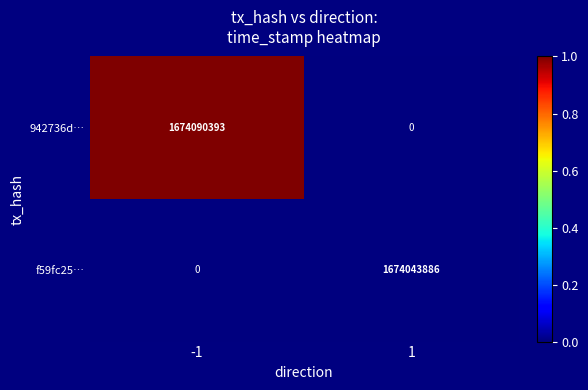

What is the difference between the 942736d… values at -1 and 1?

1674090393